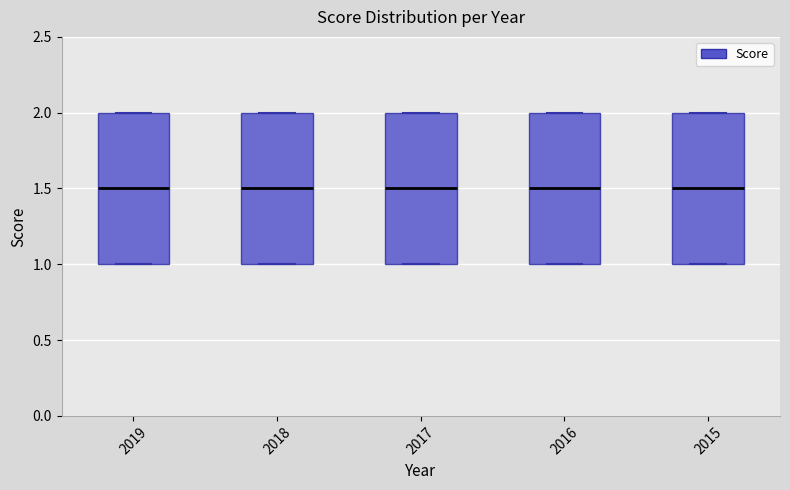

Reading left to right, read every box against the y-axis: the position of its median line, the range the box covers, and the ends of its whiskers. The values are not printed on the chart, so give them approximately, as read against the axis.

2019: median 1.5, box 1.0 to 2.0, whiskers 1.0 to 2.0
2018: median 1.5, box 1.0 to 2.0, whiskers 1.0 to 2.0
2017: median 1.5, box 1.0 to 2.0, whiskers 1.0 to 2.0
2016: median 1.5, box 1.0 to 2.0, whiskers 1.0 to 2.0
2015: median 1.5, box 1.0 to 2.0, whiskers 1.0 to 2.0